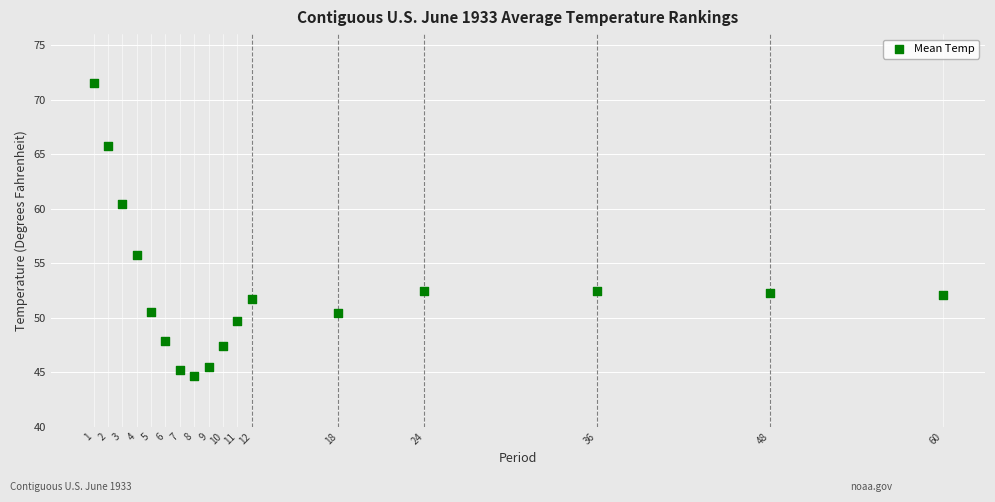

What is the range of X values (max minus min)?

59.0